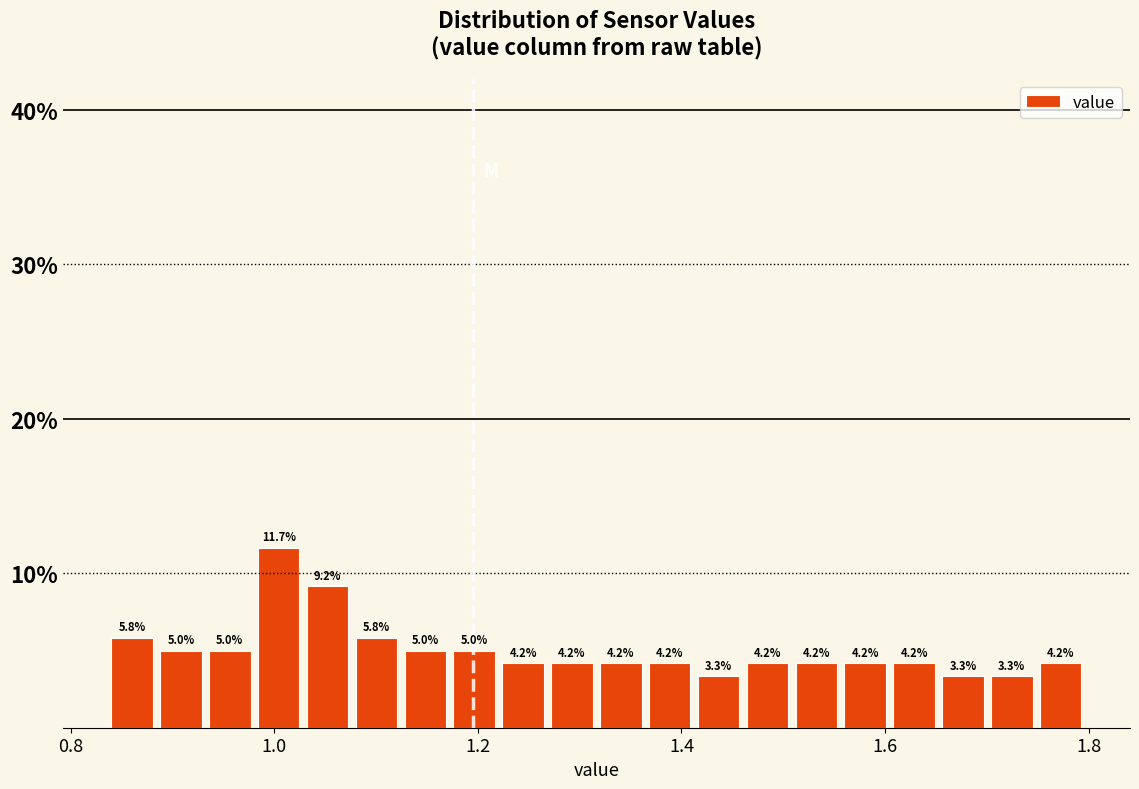

Read against the x-axis, roughly where is the centre of the tallest bar?

1.00